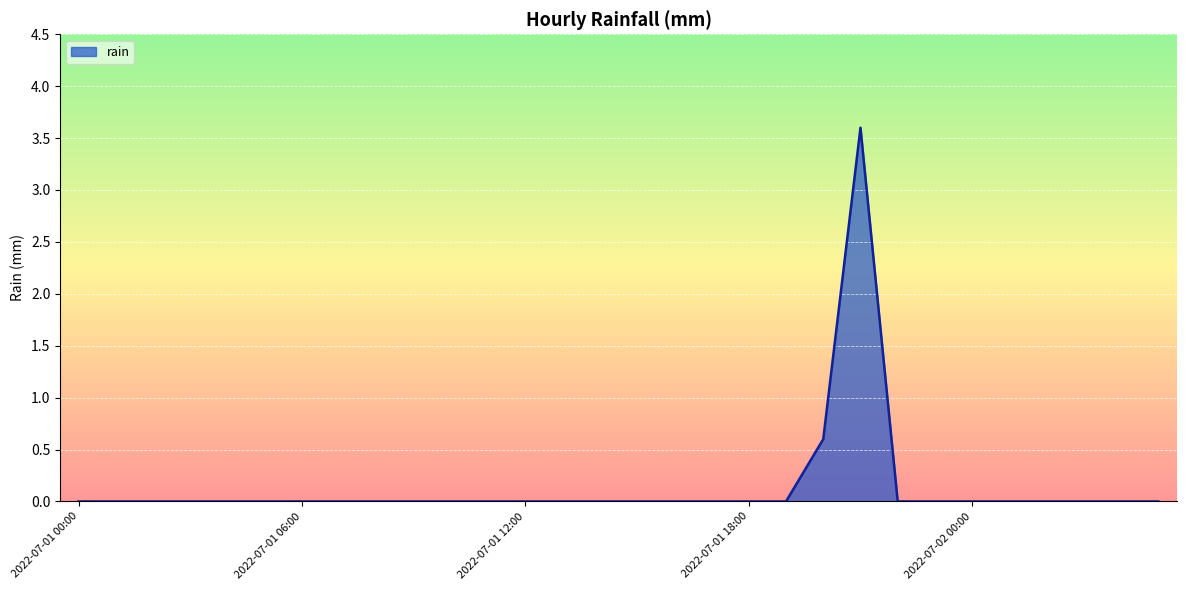

Count the values in the range 0 to 1.

29